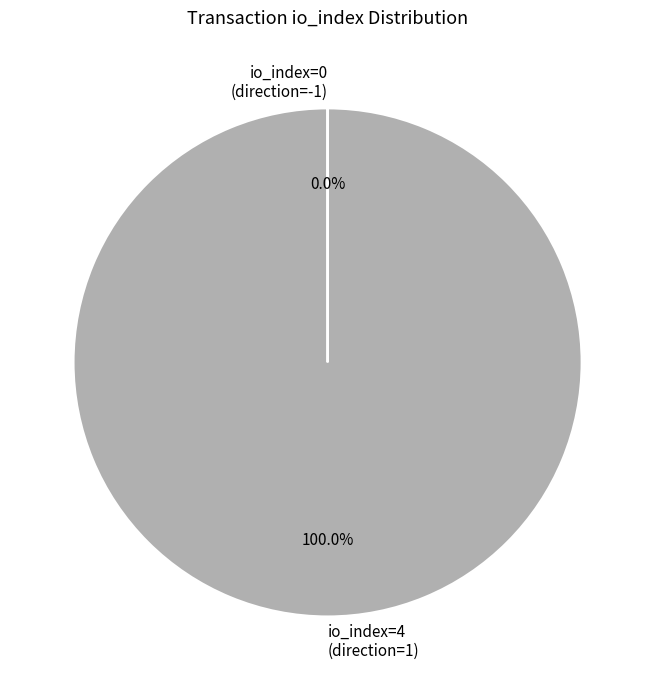

Is io_index=4 (direction=1) the majority of the pie?

Yes